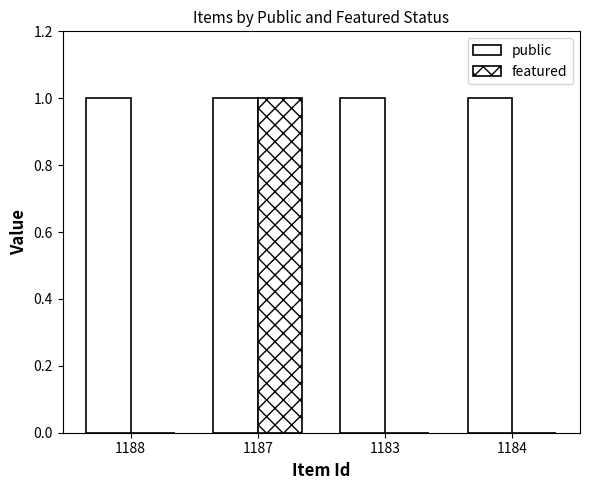

At how many categories does at least one series exceed 0?

4